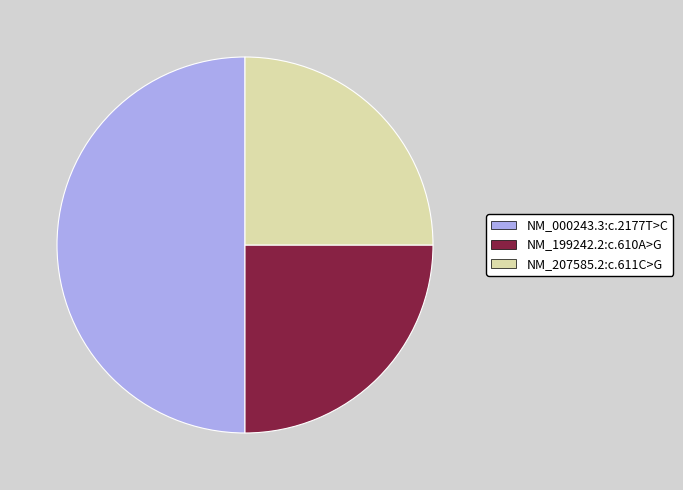

Does NM_199242.2:c.610A>G represent more than half of the total?

No